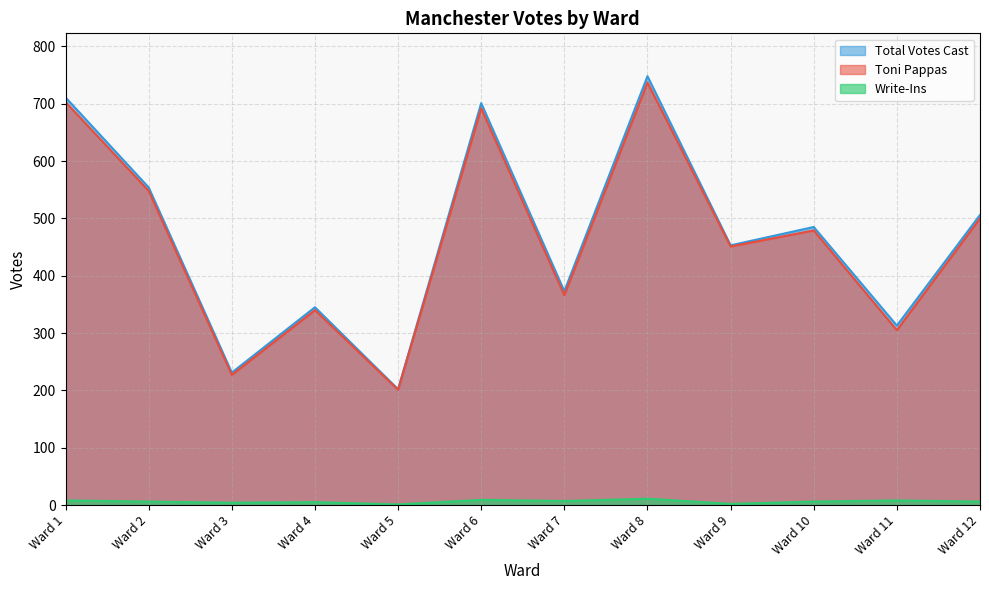

Reading right to left, transcribe all the data shown in this chart.

Toni Pappas: Ward 12=500	Ward 11=305	Ward 10=479	Ward 9=451	Ward 8=737	Ward 7=366	Ward 6=692	Ward 5=201	Ward 4=340	Ward 3=227	Ward 2=548	Ward 1=703
Write-Ins: Ward 12=6	Ward 11=8	Ward 10=6	Ward 9=2	Ward 8=11	Ward 7=7	Ward 6=9	Ward 5=1	Ward 4=5	Ward 3=4	Ward 2=6	Ward 1=8
Total Votes Cast: Ward 12=506	Ward 11=313	Ward 10=485	Ward 9=453	Ward 8=748	Ward 7=373	Ward 6=701	Ward 5=202	Ward 4=345	Ward 3=231	Ward 2=554	Ward 1=711